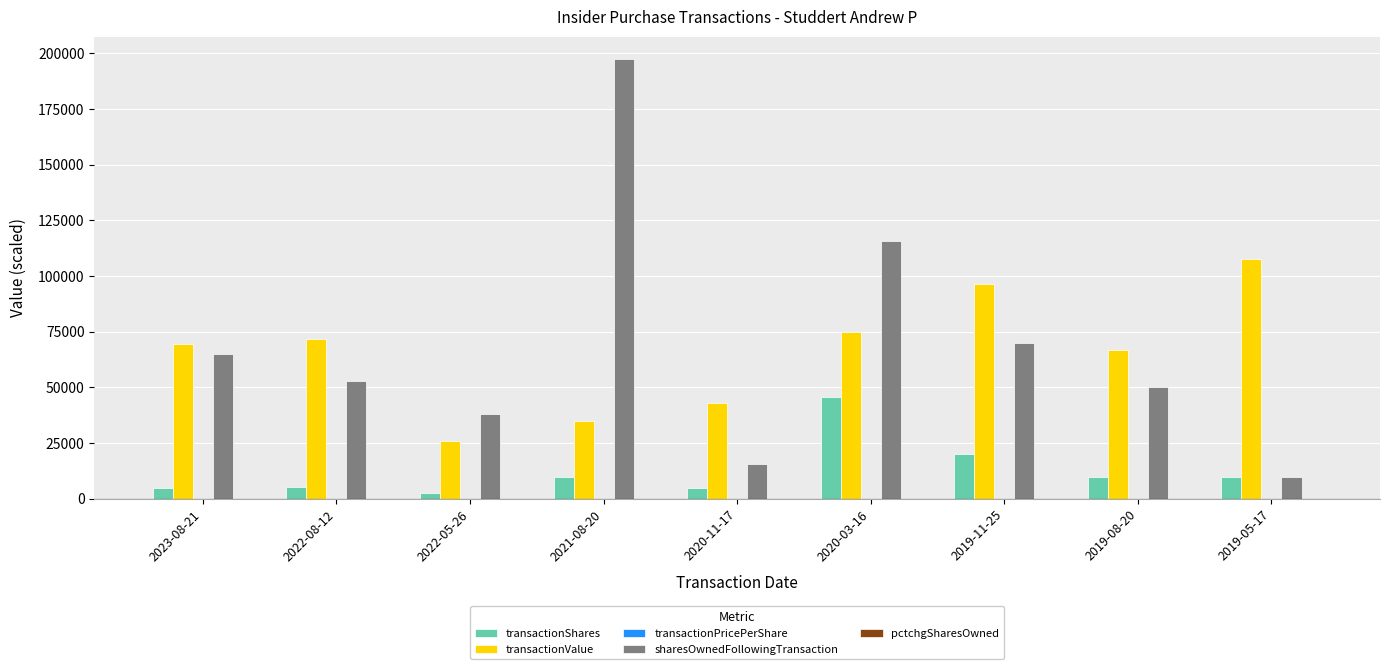

Which category has the highest value across all series?

2021-08-20